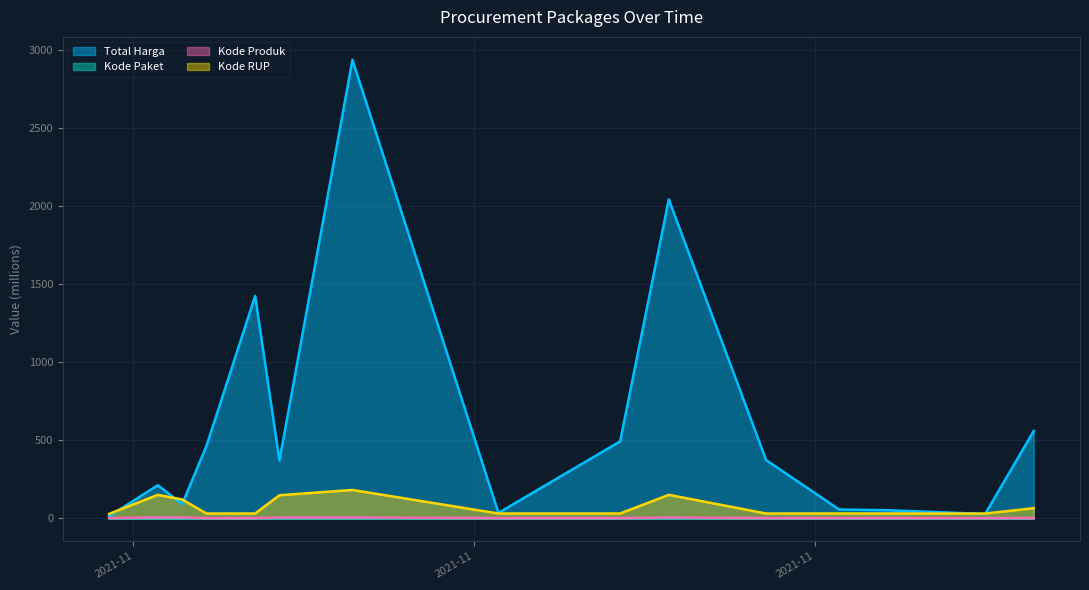

What is the label of the 9th point from the right?

2021-11-11